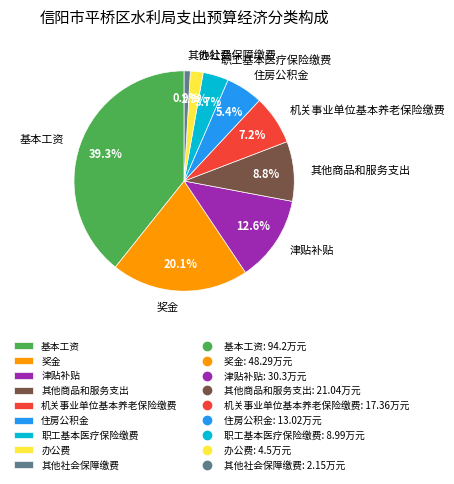

Is there any slice that represents more than half of the pie?

No